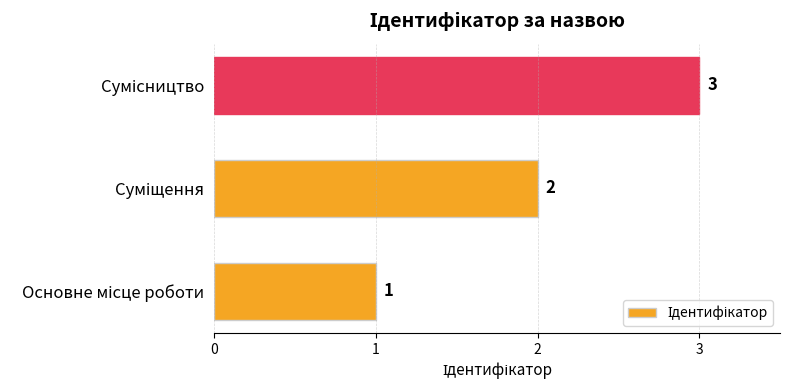

Count the values in the range 1 to 3.

3